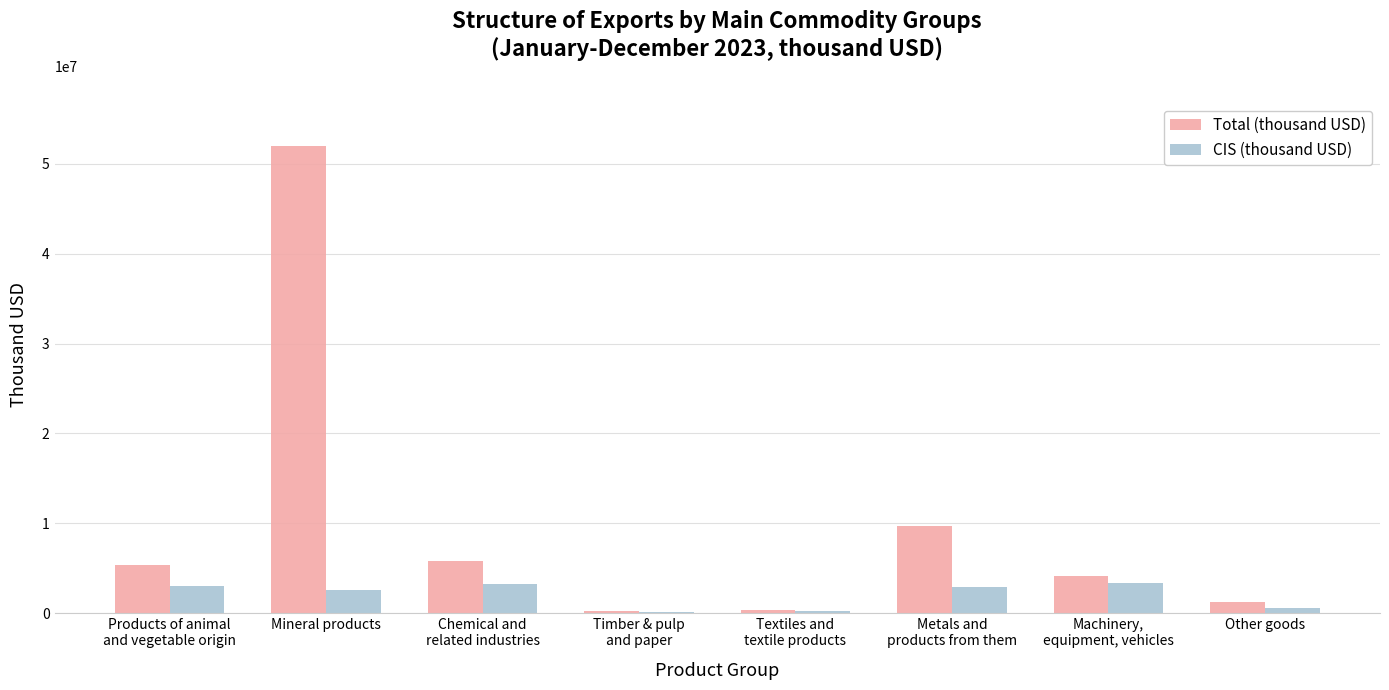

The Total (thousand USD) series shows 51946315.3 at Mineral products. True or false?

True